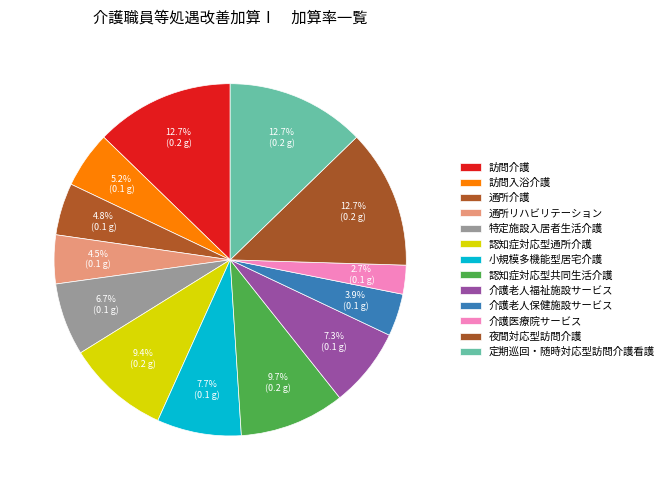

Which slice is the smallest?

介護医療院サービス